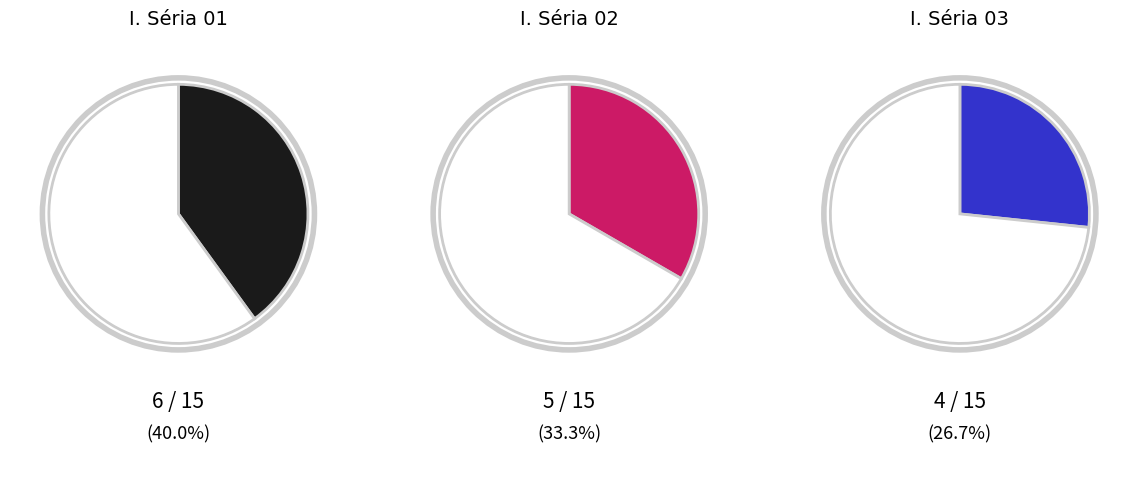

True or false: I. Séria 03 accounts for 27% of the total.

True